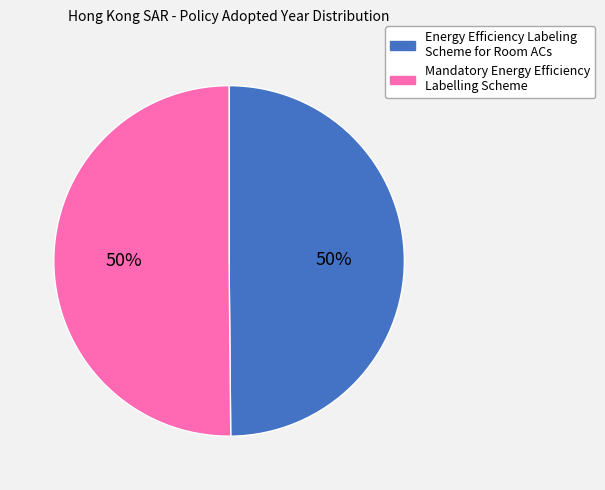

The Mandatory Energy Efficiency Labelling Scheme slice represents 50% of the pie. True or false?

True